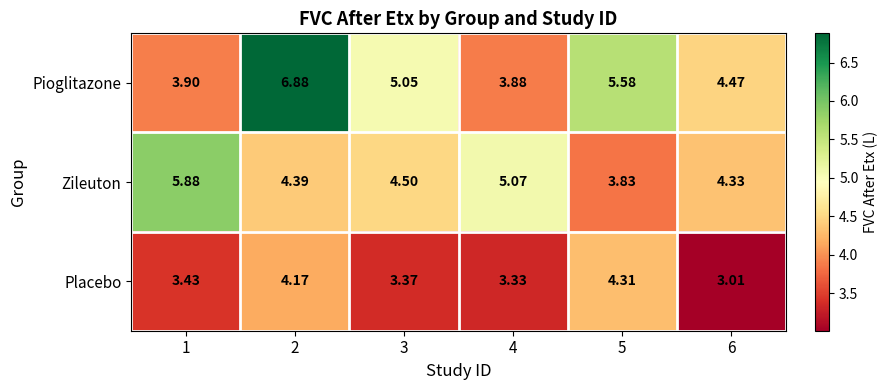

At 1, list the series in order from smallest to largest.

Placebo, Pioglitazone, Zileuton